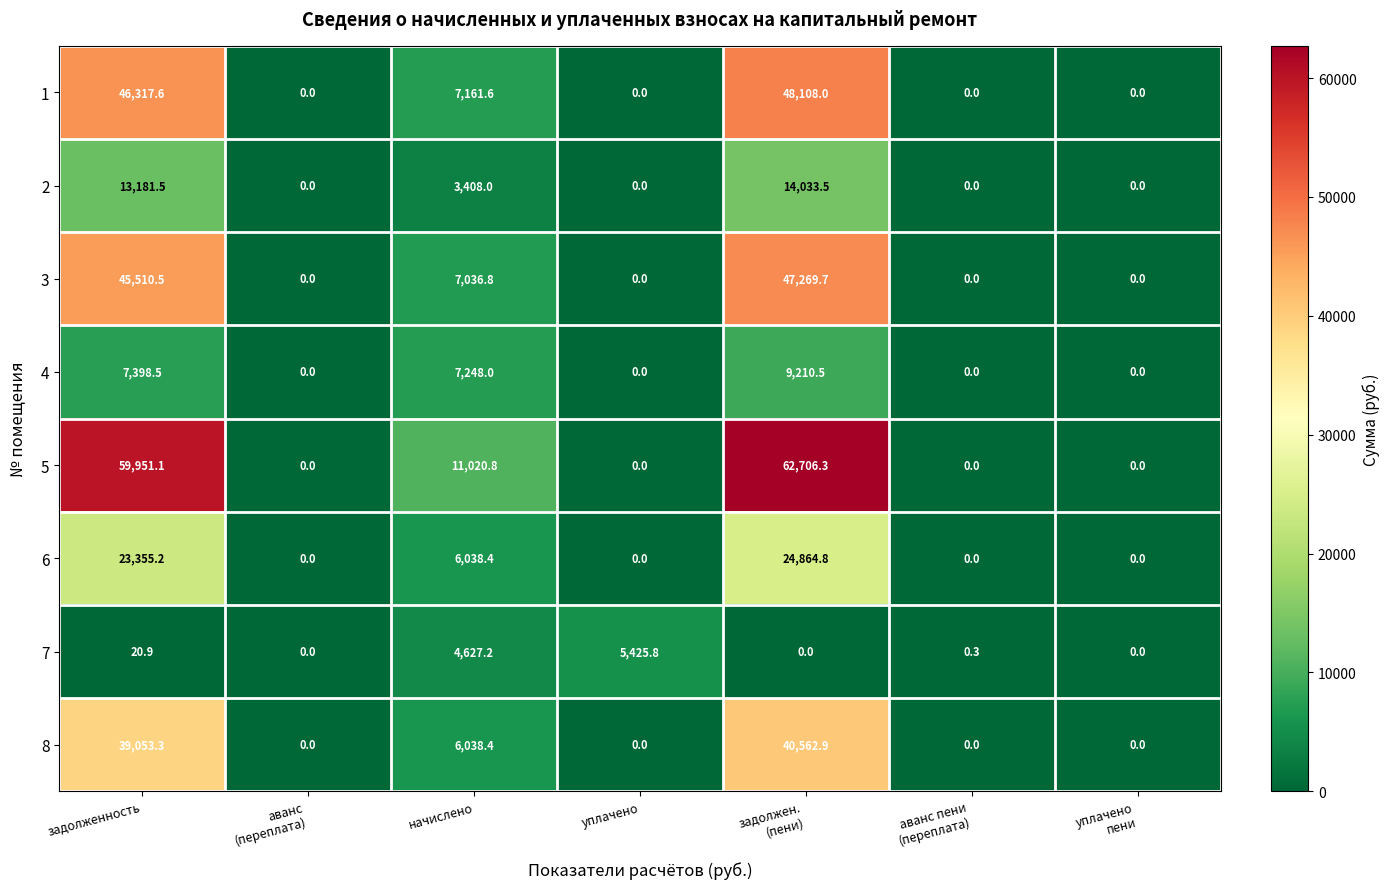

At how many categories does at least one series exceed 50912?

2